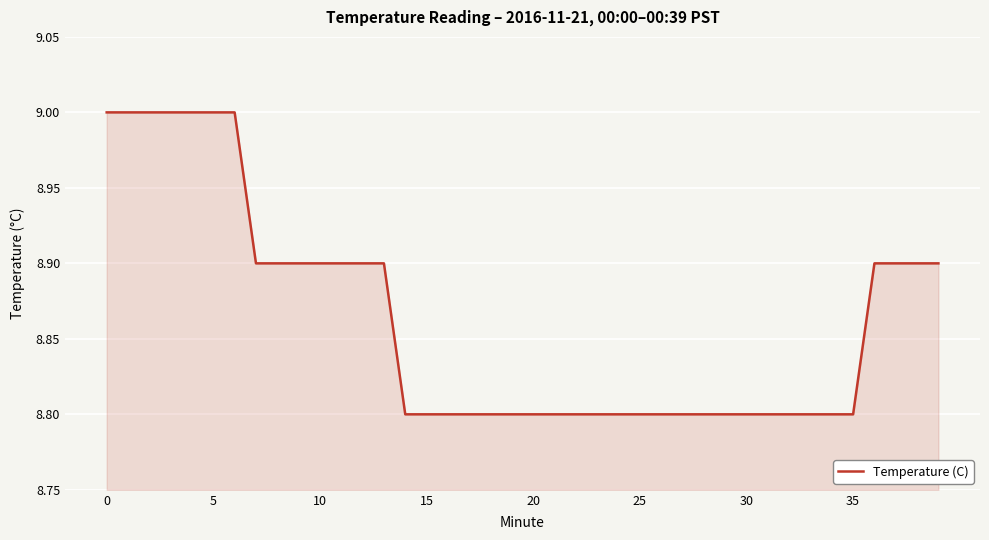

Reading right to left, what are all the values shown in this chart?

8.9	8.9	8.9	8.9	8.8	8.8	8.8	8.8	8.8	8.8	8.8	8.8	8.8	8.8	8.8	8.8	8.8	8.8	8.8	8.8	8.8	8.8	8.8	8.8	8.8	8.8	8.9	8.9	8.9	8.9	8.9	8.9	8.9	9.0	9.0	9.0	9.0	9.0	9.0	9.0